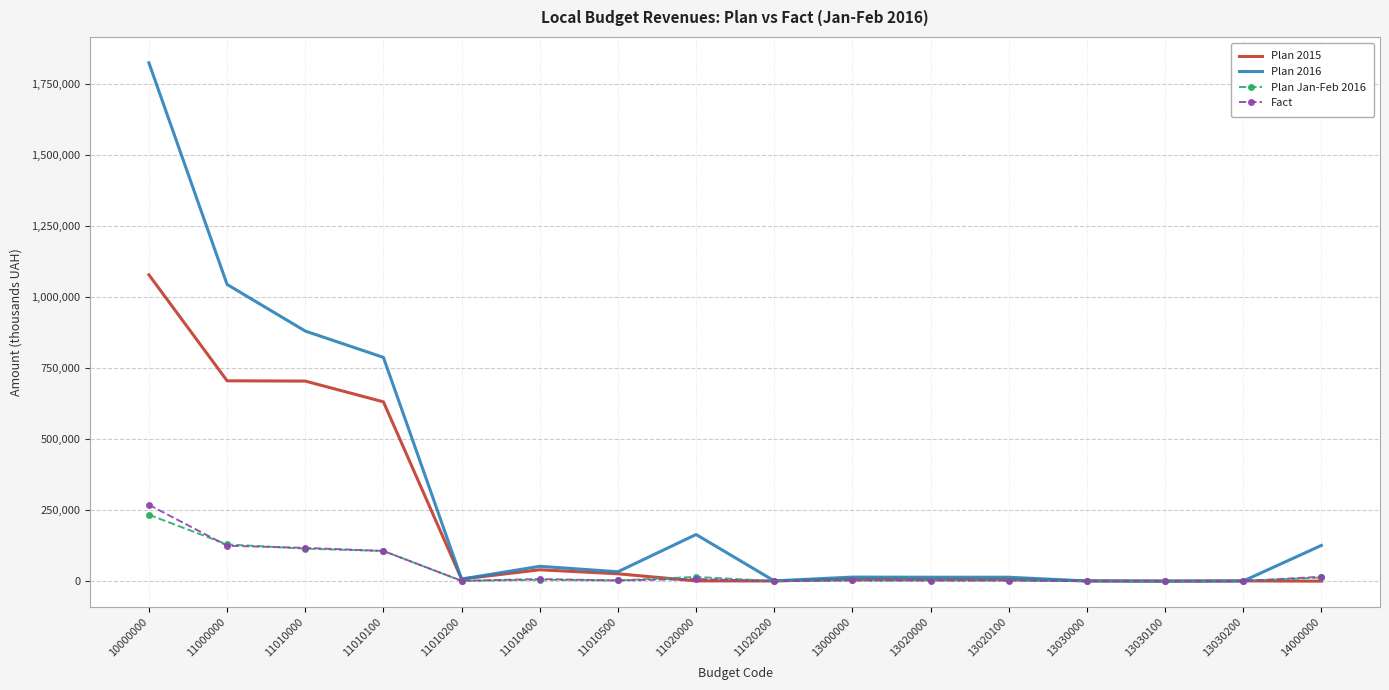

What is the total value across all series at 13020000?

24728.3